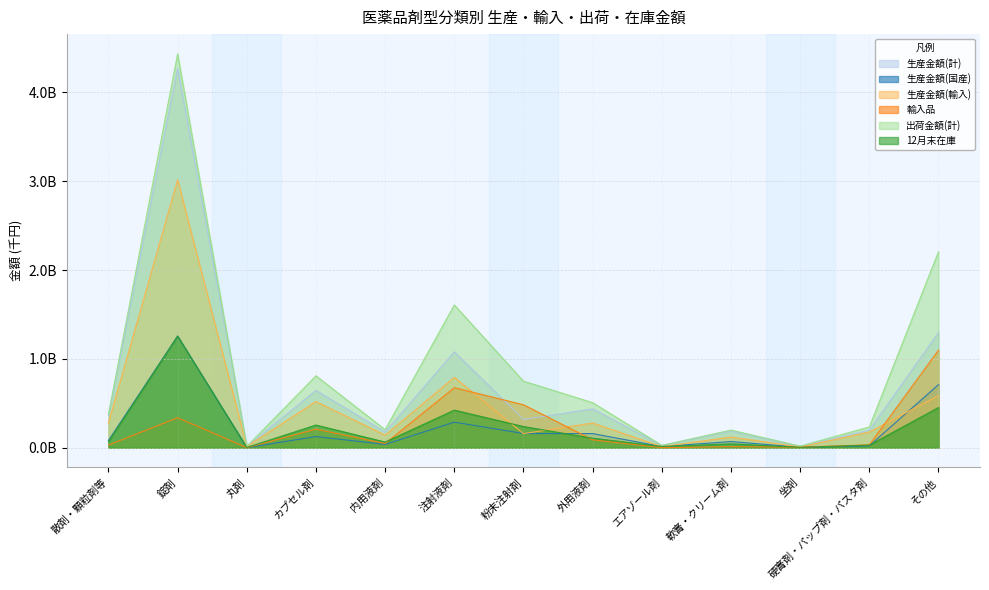

What is the sum of all 生産金額(輸入) values?

6101003579